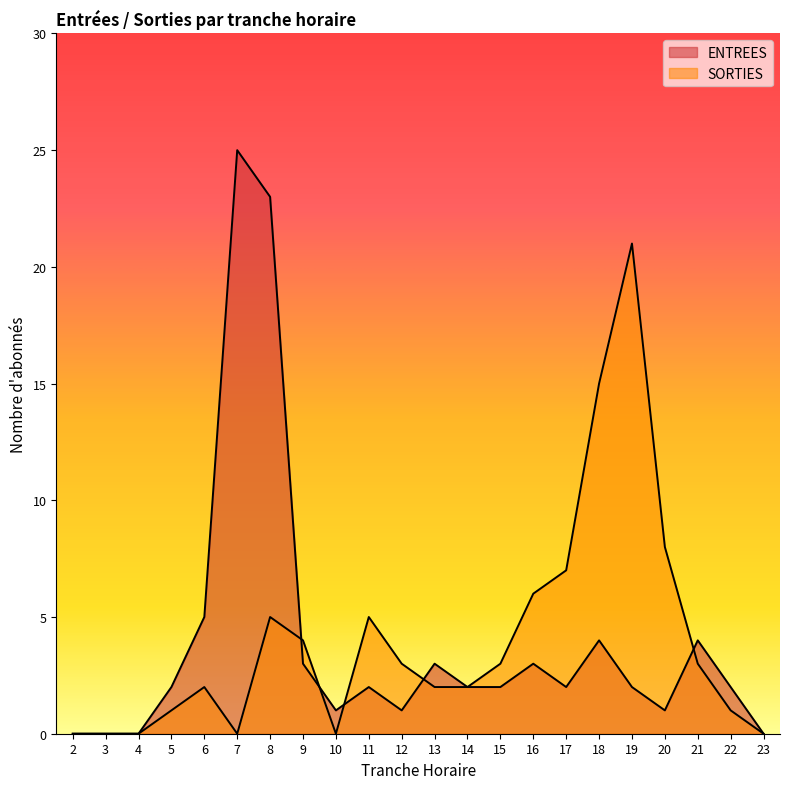

The SORTIES series shows 6 at 19. True or false?

False